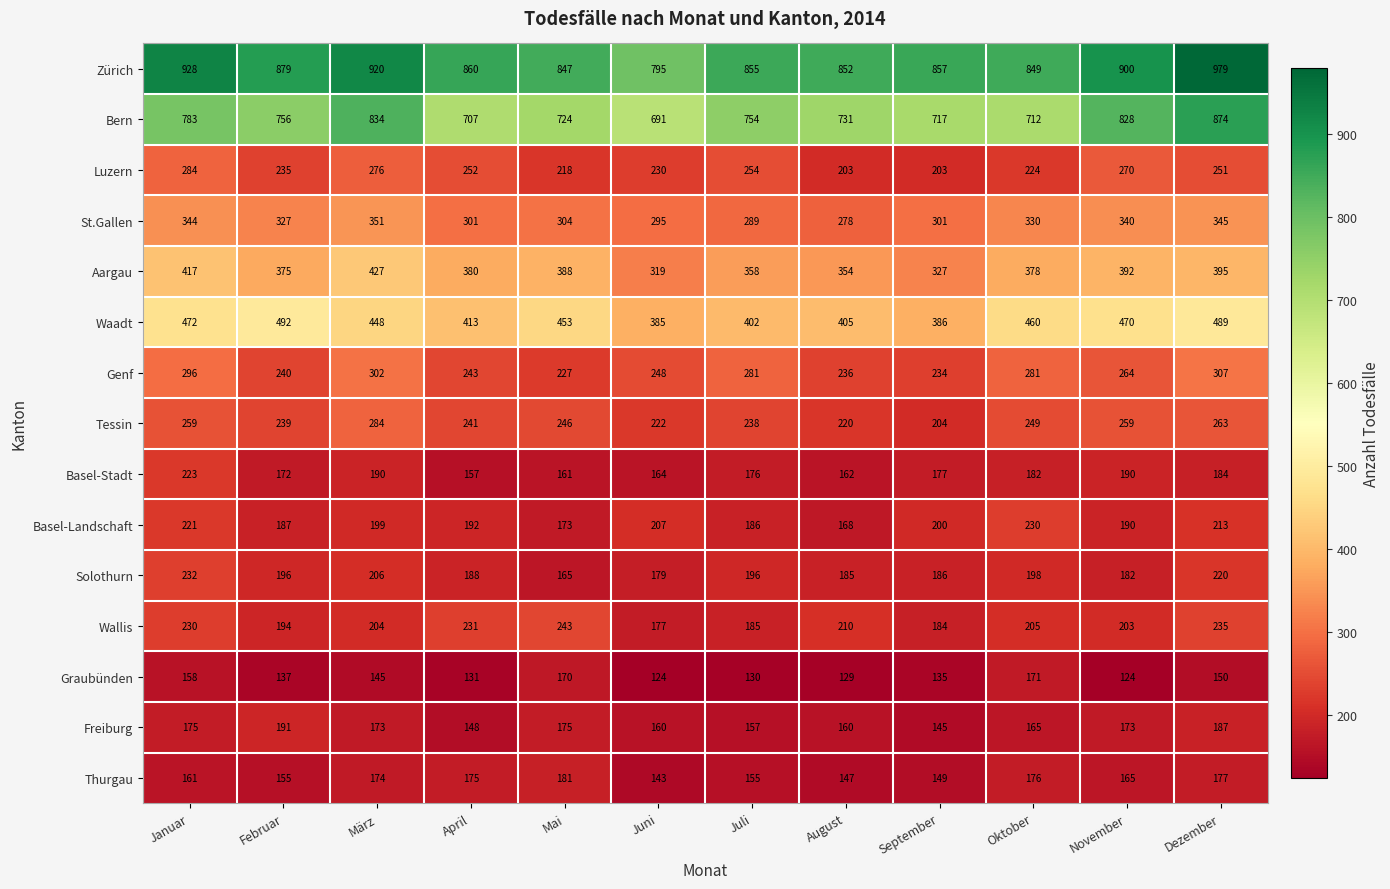

What is the difference between the maximum and minimum values in the Waadt series?

107